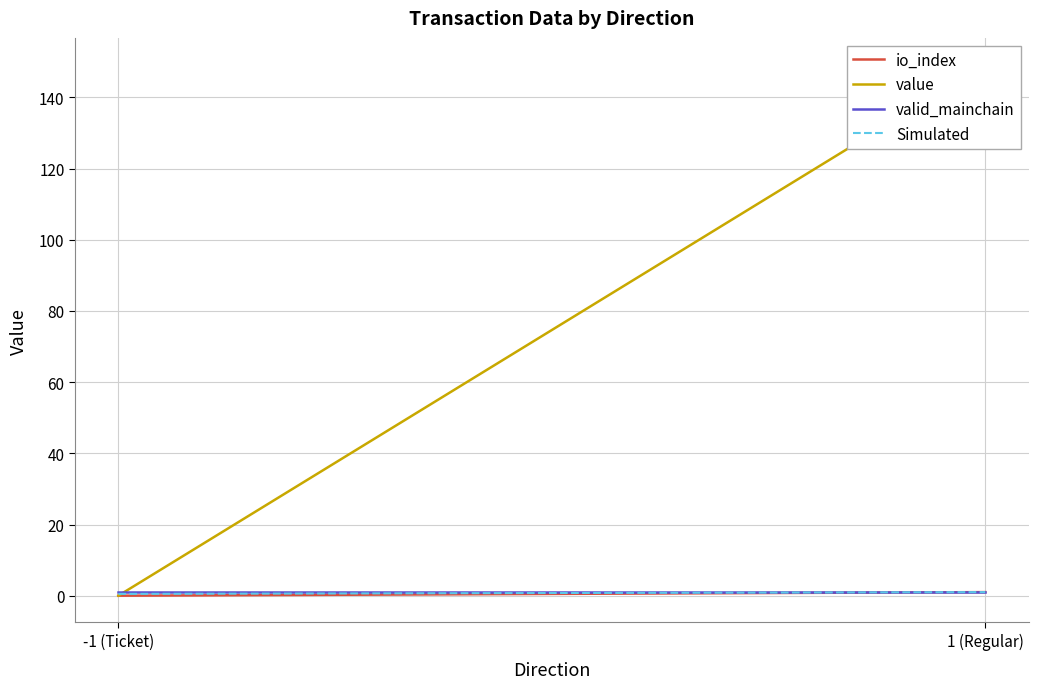

What is the maximum value for io_index?

1.0